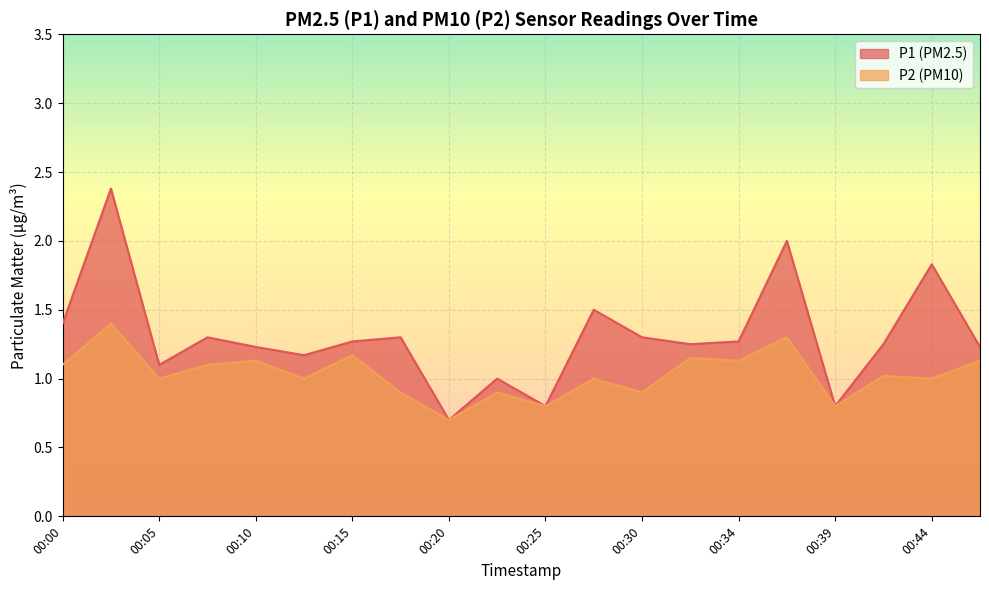

True or false: P2 has more than 0 points higher than both neighbors.

True